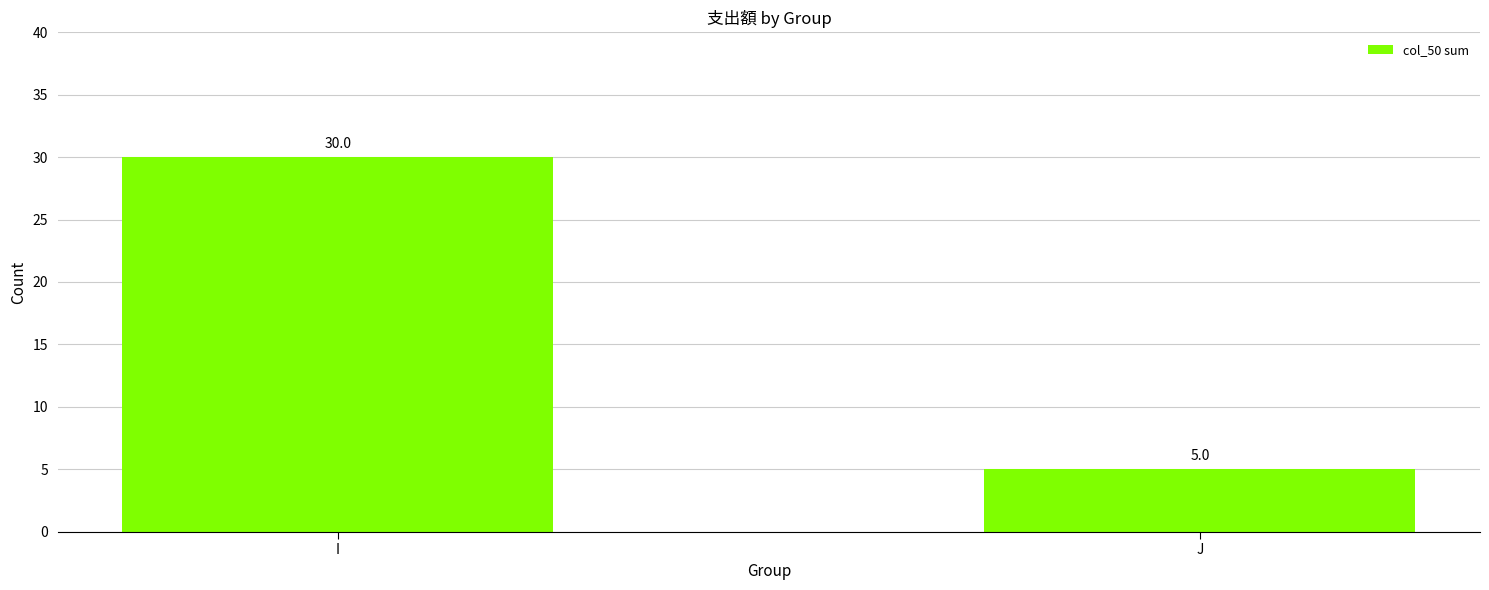

List the labels in order of value, largest first.

I, J